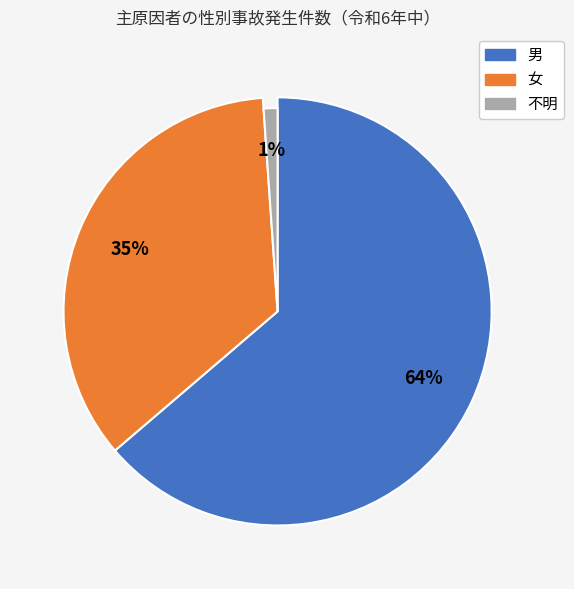

Rank the categories by value from highest to lowest.

男, 女, 不明